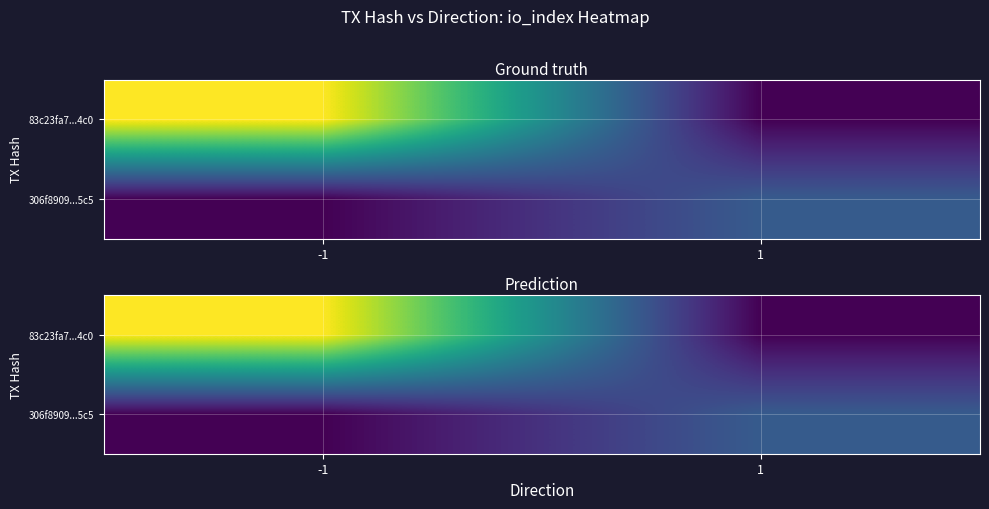

At 1, list the series in order from largest to smallest.

306f8909...5c5, 83c23fa7...4c0